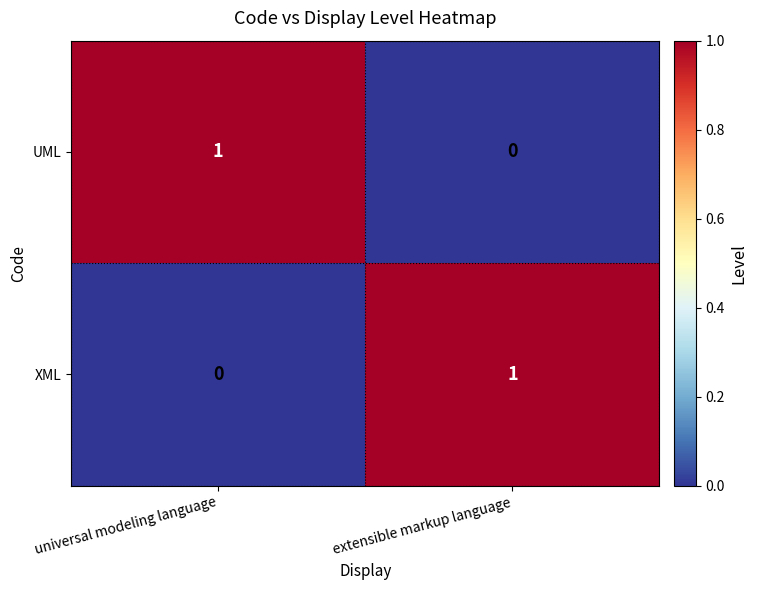

Reading left to right, transcribe all the data shown in this chart.

UML: 1	0
XML: 0	1